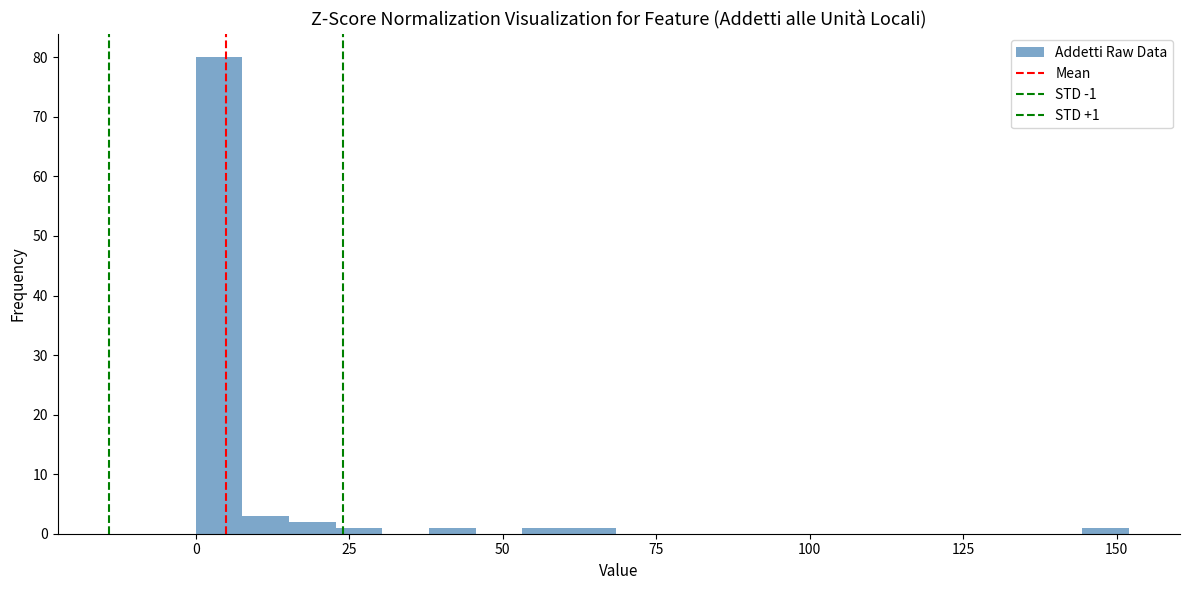

Read against the x-axis, roughly where is the centre of the tallest bar?

5